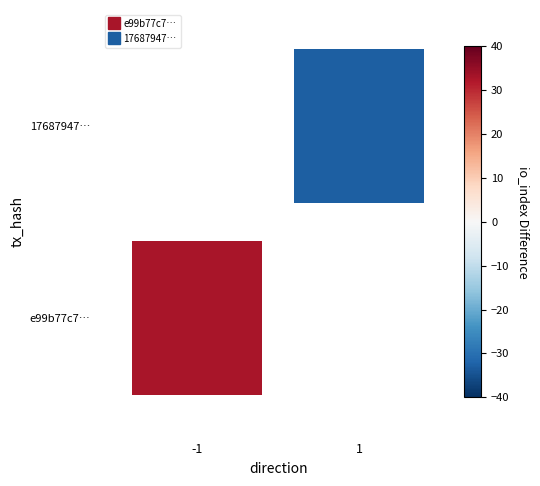

At io_index, list the series in order from largest to smallest.

e99b77c71aec98fffc5b24f3f589480c8e231ab, 17687947c311a9af36405b048edddd5dea84da7